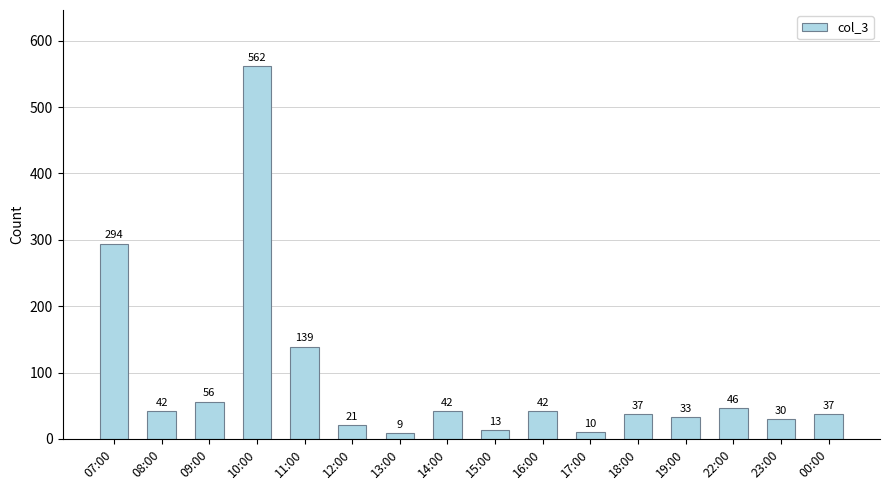

What is the minimum value shown in the chart?

9